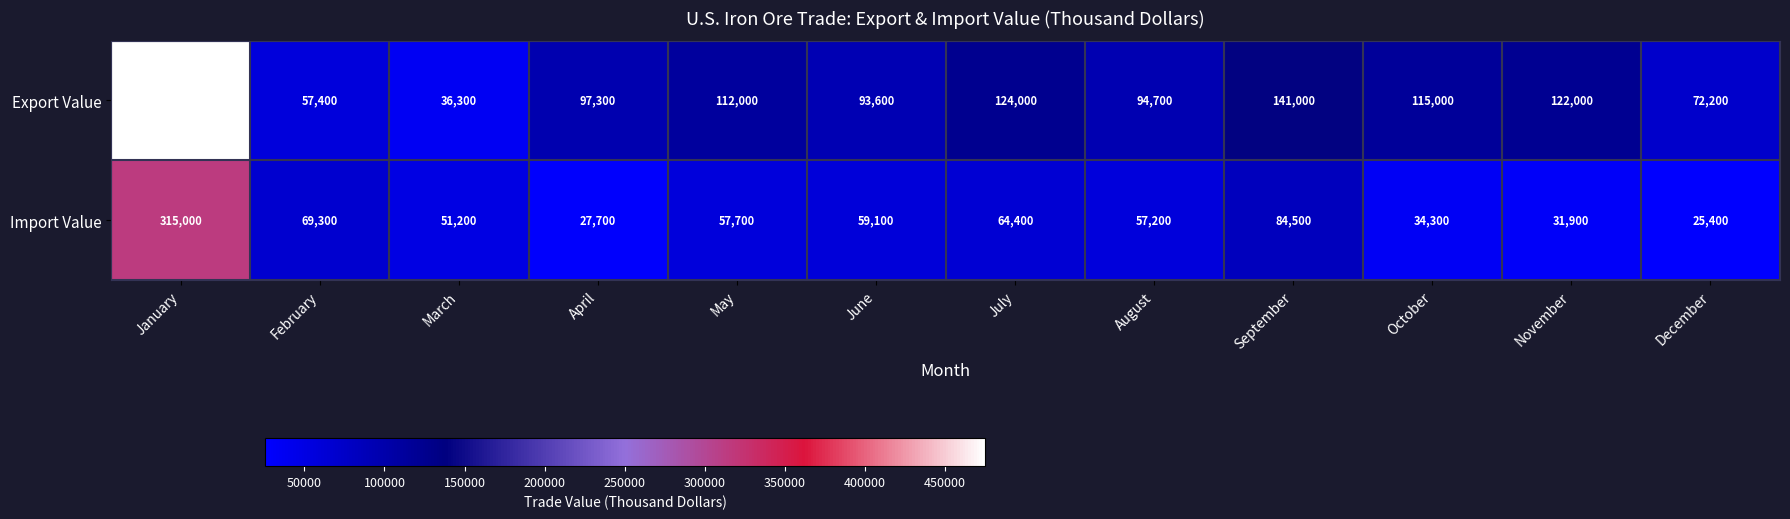

What is the difference between the Import Value values at January and November?

283100